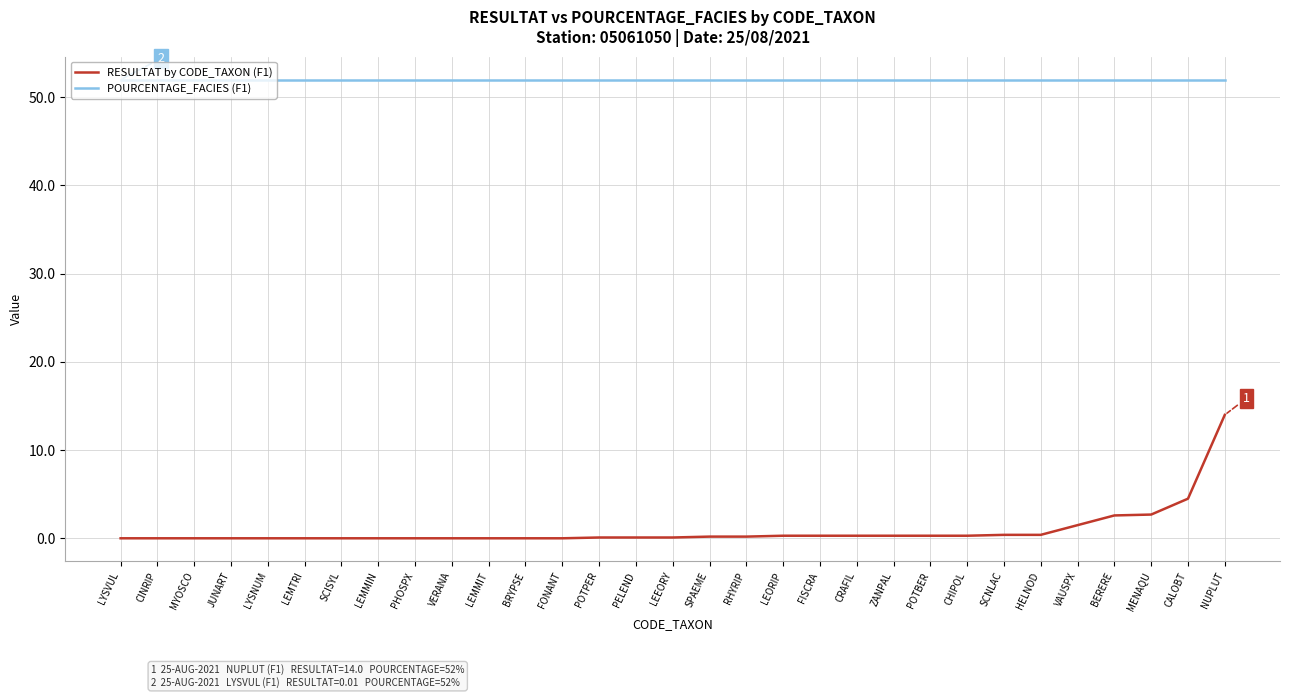

What position from the left is JUNART?

4